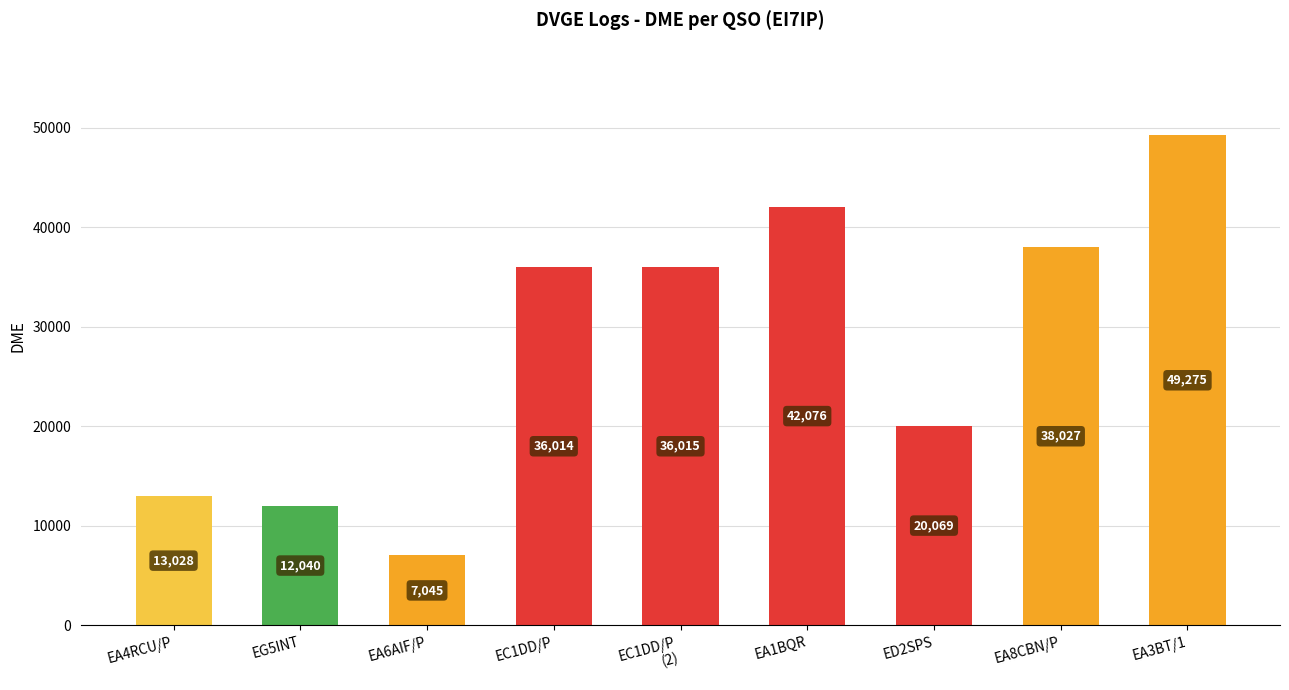

What is the label of the 2nd bar from the right?

EA8CBN/P